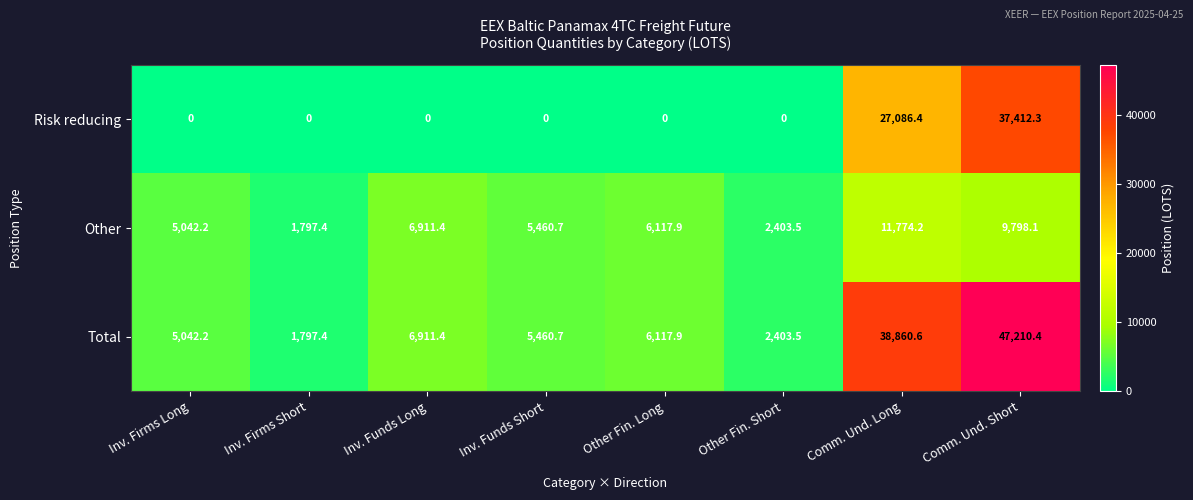

What is the spread (max minus min) of values at Comm. Und. Short?

37412.3